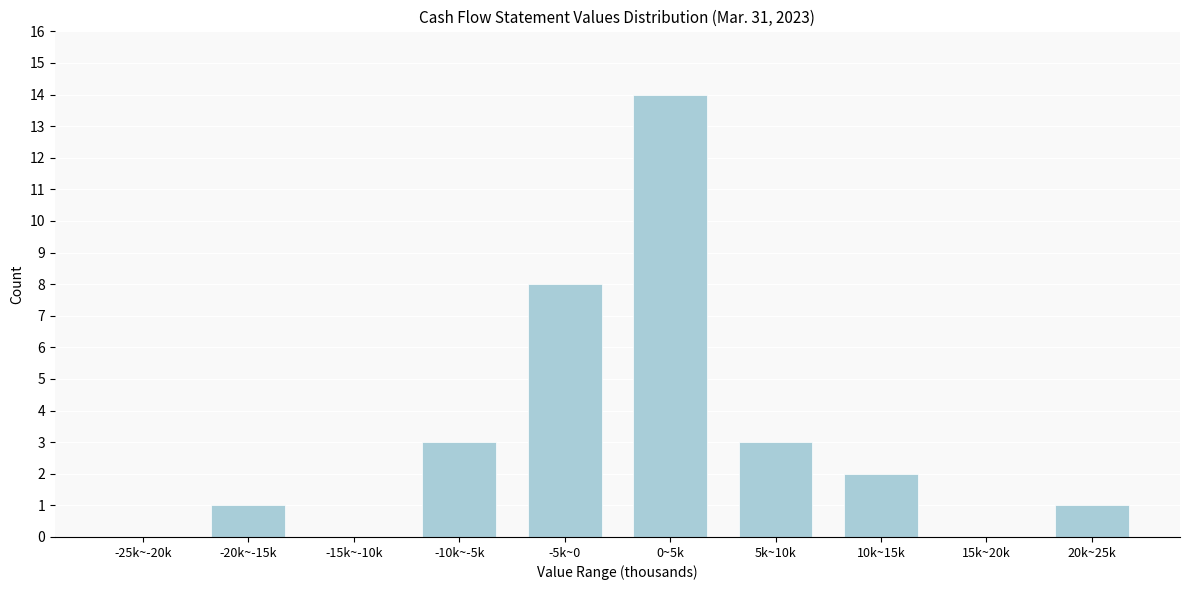

Reading left to right, transcribe all the data shown in this chart.

-25k~-20k=0	-20k~-15k=1	-15k~-10k=0	-10k~-5k=3	-5k~0=8	0~5k=14	5k~10k=3	10k~15k=2	15k~20k=0	20k~25k=1